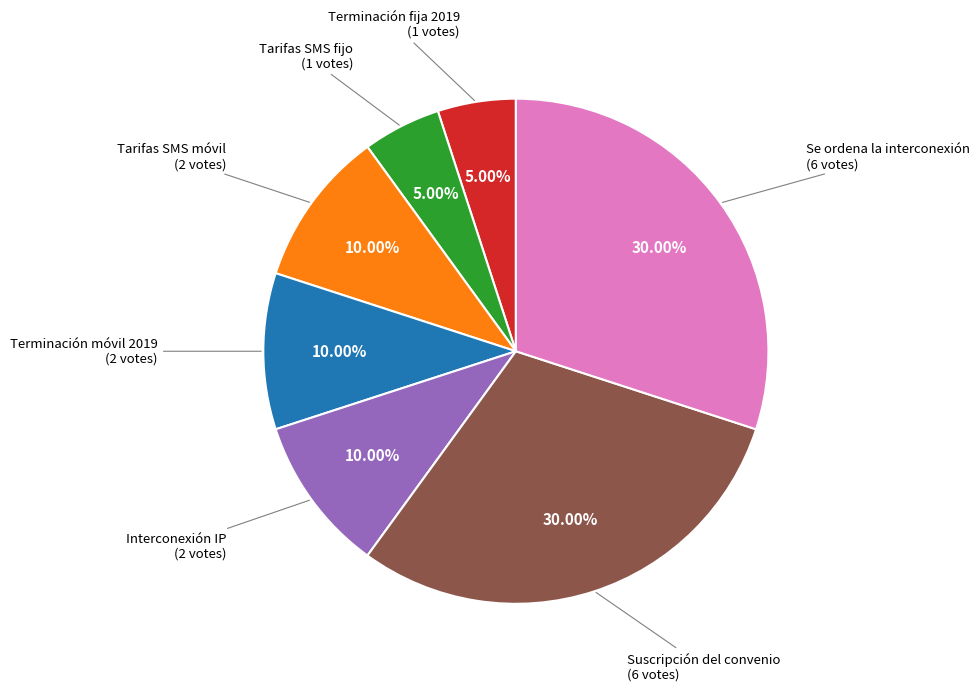

What percentage is the Tarifas SMS fijo slice, to the nearest percent?

5%